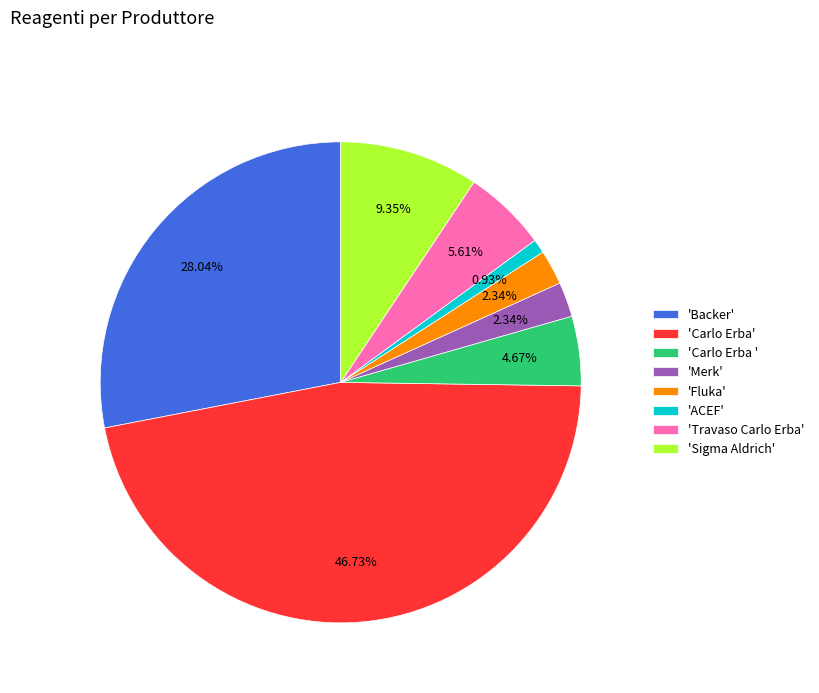

Which category has the biggest portion of the pie?

'Carlo Erba'